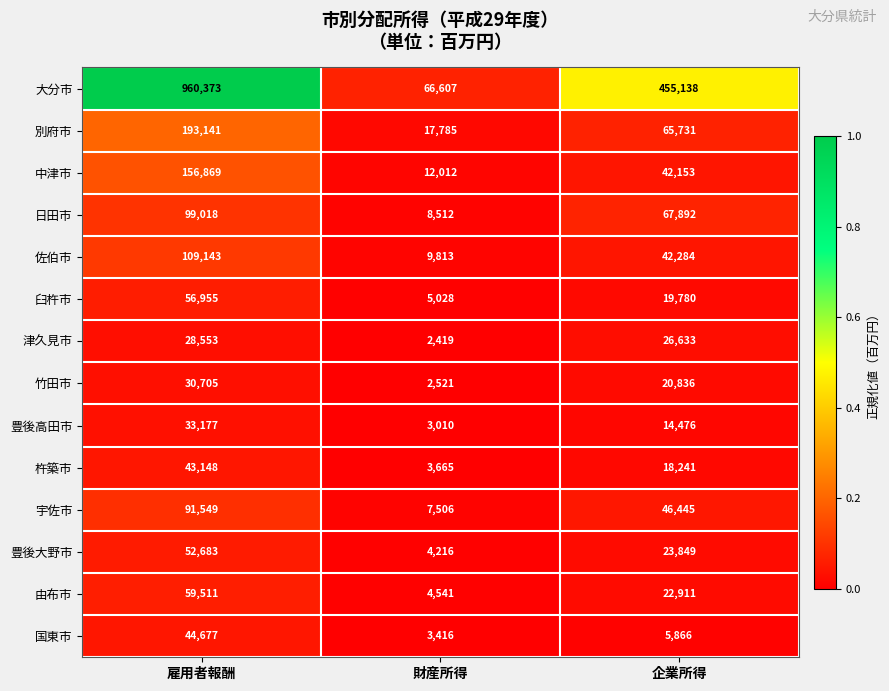

At which category is the sum across all series the highest?

雇用者報酬